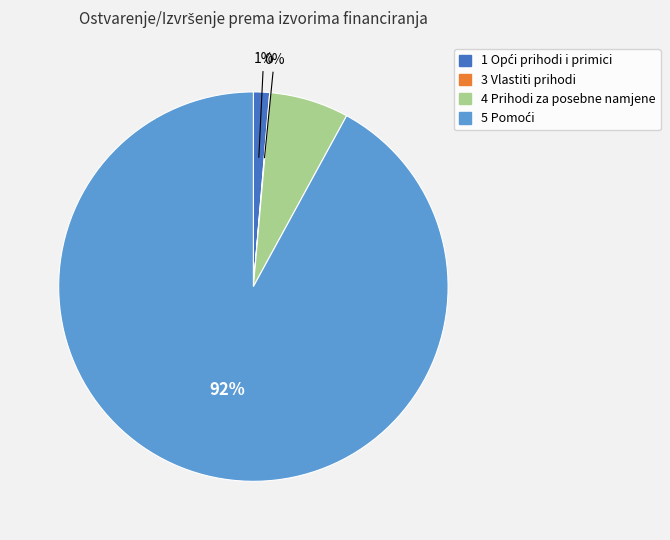

Is it true that 4 Prihodi za posebne namjene is 17% of the pie?

False